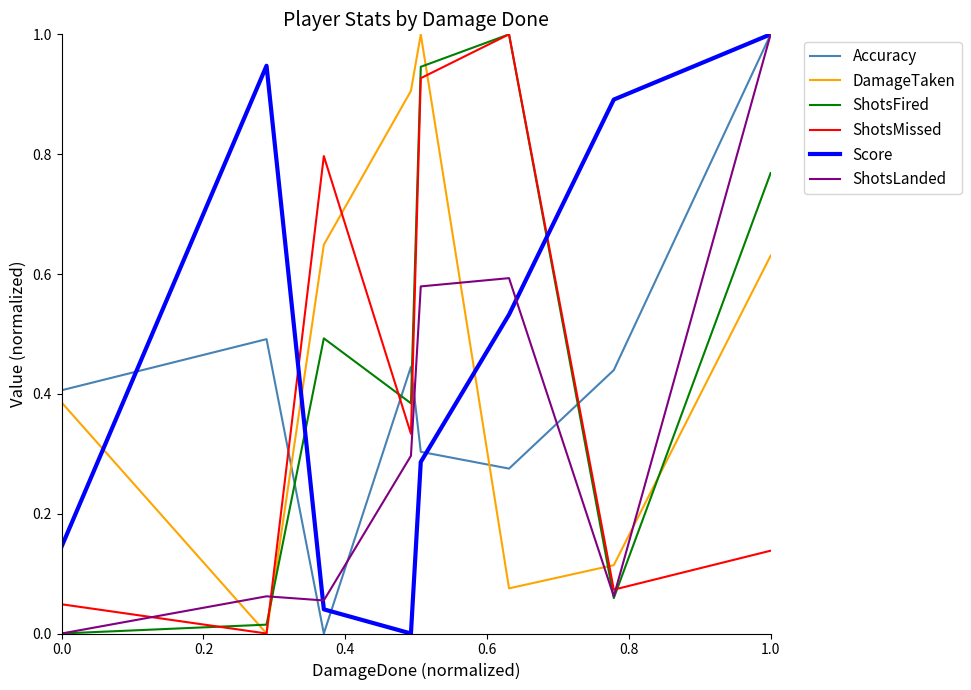

What is the greatest value displayed?

1.0